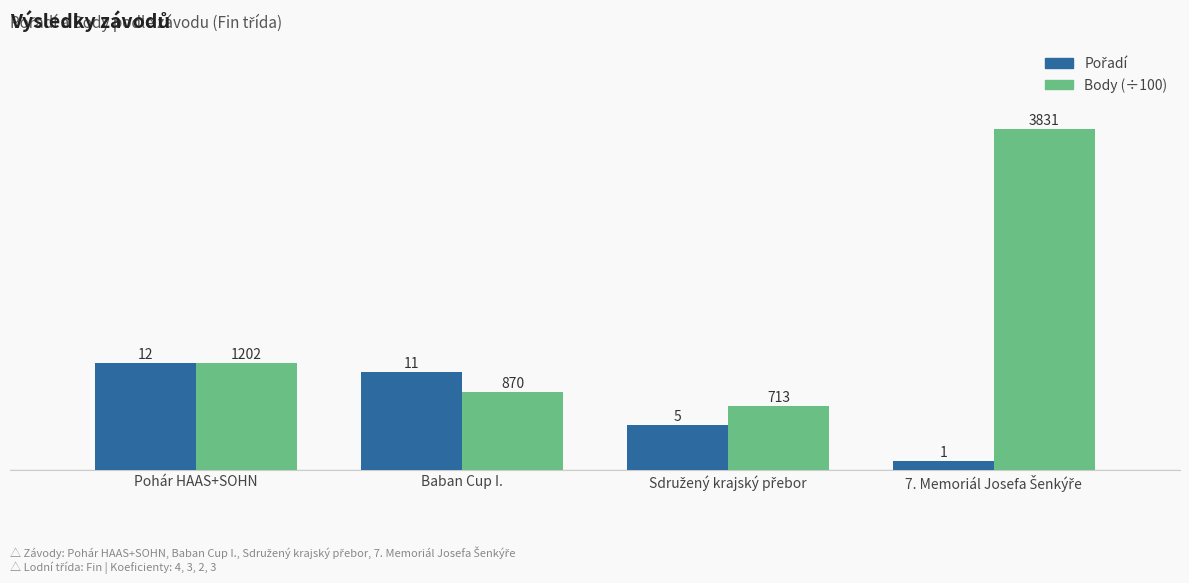

Read the Body (÷100) value at Baban Cup I..

8.7